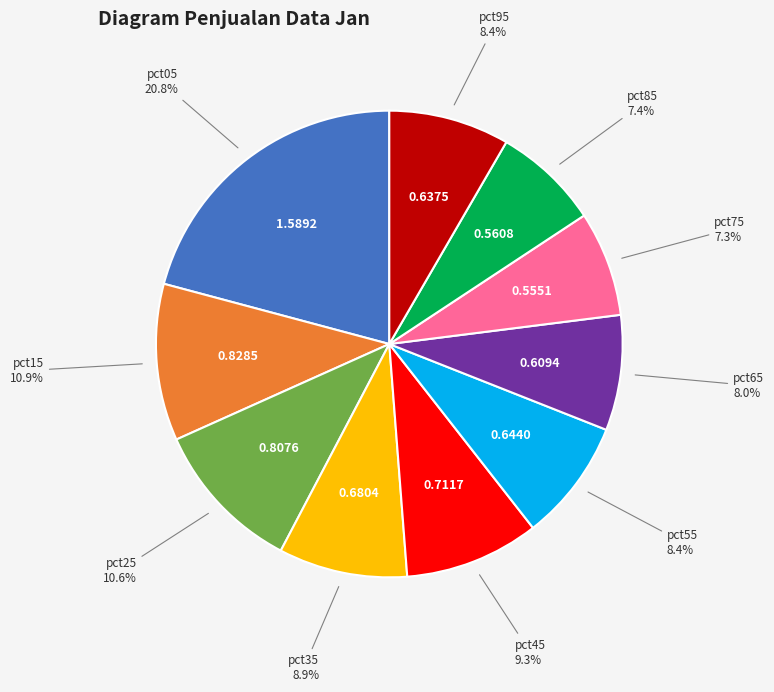

Count the number of slices in the pie.

10